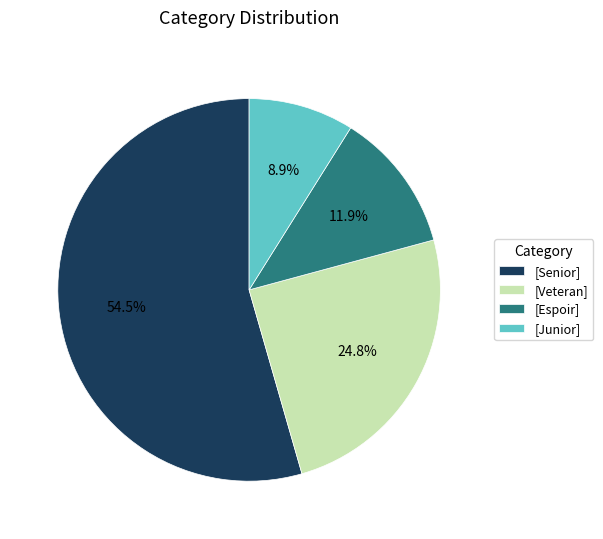

Rank the categories by value from lowest to highest.

[Junior], [Espoir], [Veteran], [Senior]